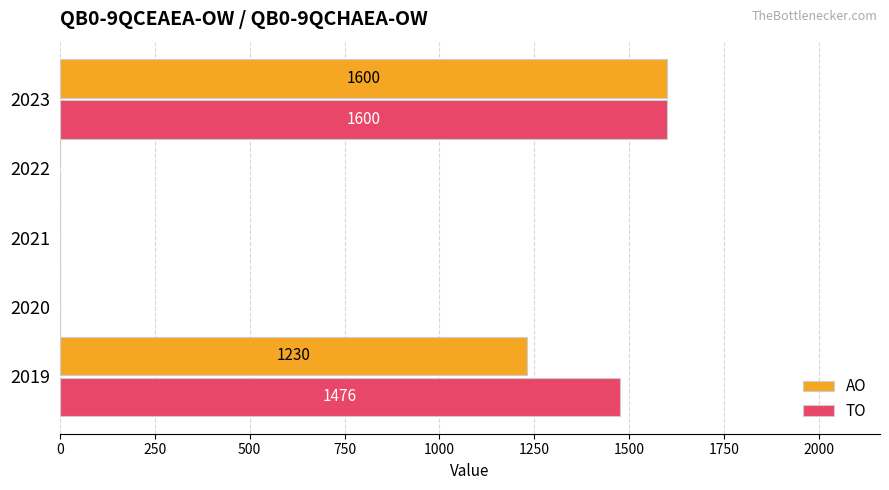

The value of AO at 2019 is 857. True or false?

False